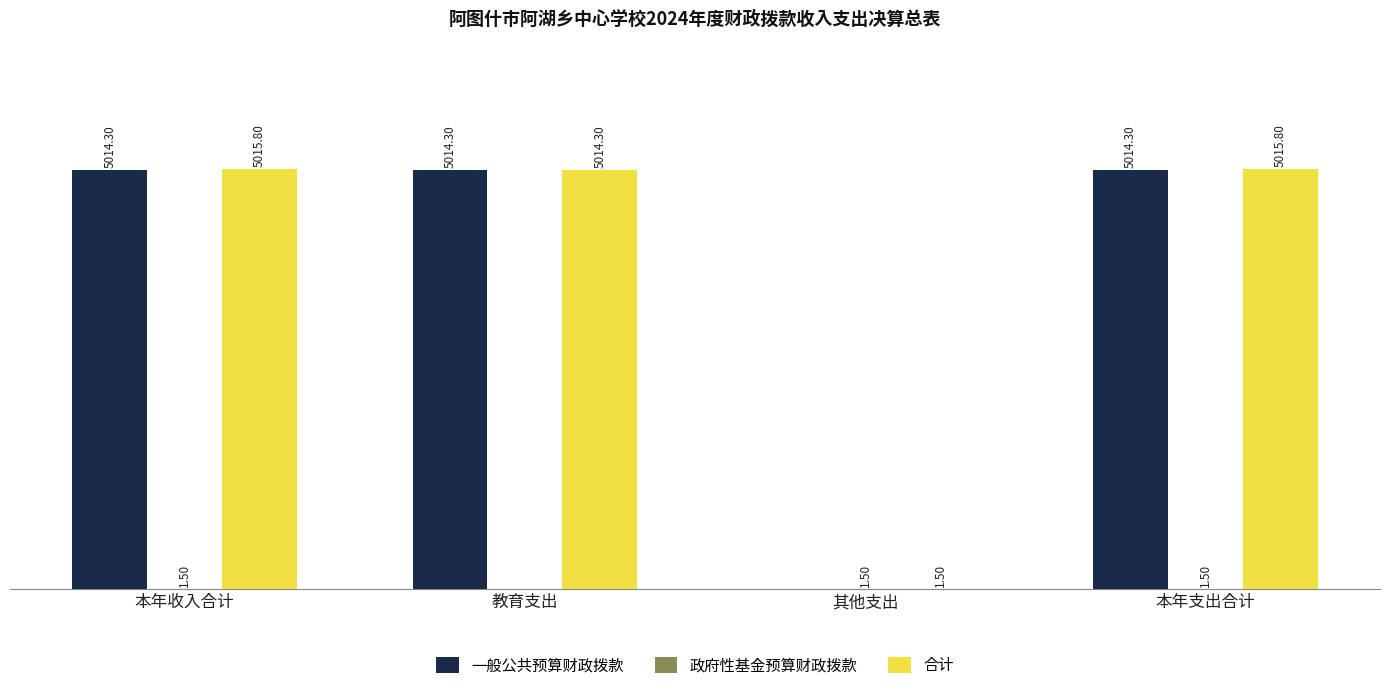

Where does the 一般公共预算财政拨款 series first go above 5014?

本年收入合计